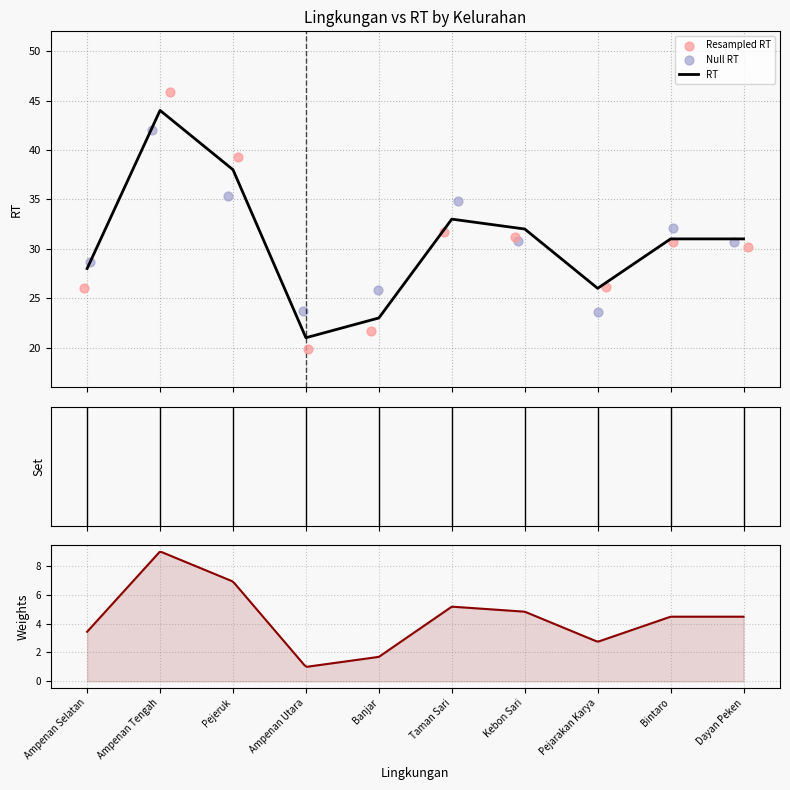

Which has a higher value, Dayan Peken or Bintaro?

Dayan Peken